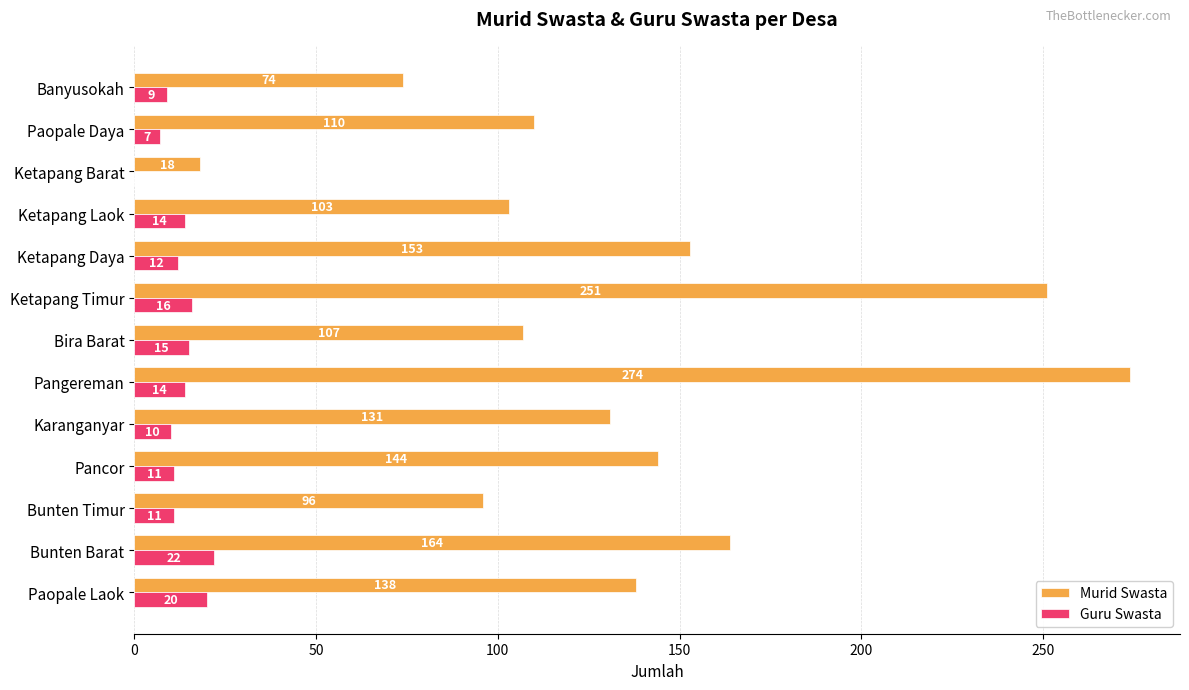

Is it true that Murid Swasta equals 18 at Ketapang Barat?

True